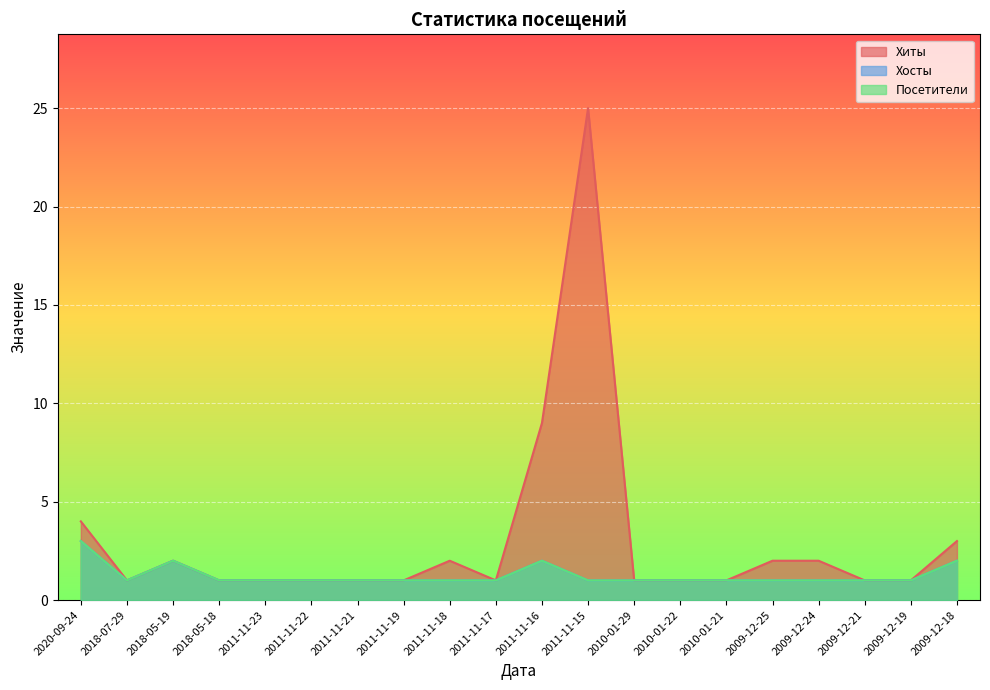

Reading left to right, list all the values displayed in this chart.

Хиты: 2020-09-24=4	2018-07-29=1	2018-05-19=2	2018-05-18=1	2011-11-23=1	2011-11-22=1	2011-11-21=1	2011-11-19=1	2011-11-18=2	2011-11-17=1	2011-11-16=9	2011-11-15=25	2010-01-29=1	2010-01-22=1	2010-01-21=1	2009-12-25=2	2009-12-24=2	2009-12-21=1	2009-12-19=1	2009-12-18=3
Хосты: 2020-09-24=3	2018-07-29=1	2018-05-19=2	2018-05-18=1	2011-11-23=1	2011-11-22=1	2011-11-21=1	2011-11-19=1	2011-11-18=1	2011-11-17=1	2011-11-16=2	2011-11-15=1	2010-01-29=1	2010-01-22=1	2010-01-21=1	2009-12-25=1	2009-12-24=1	2009-12-21=1	2009-12-19=1	2009-12-18=2
Посетители: 2020-09-24=3	2018-07-29=1	2018-05-19=2	2018-05-18=1	2011-11-23=1	2011-11-22=1	2011-11-21=1	2011-11-19=1	2011-11-18=1	2011-11-17=1	2011-11-16=2	2011-11-15=1	2010-01-29=1	2010-01-22=1	2010-01-21=1	2009-12-25=1	2009-12-24=1	2009-12-21=1	2009-12-19=1	2009-12-18=2